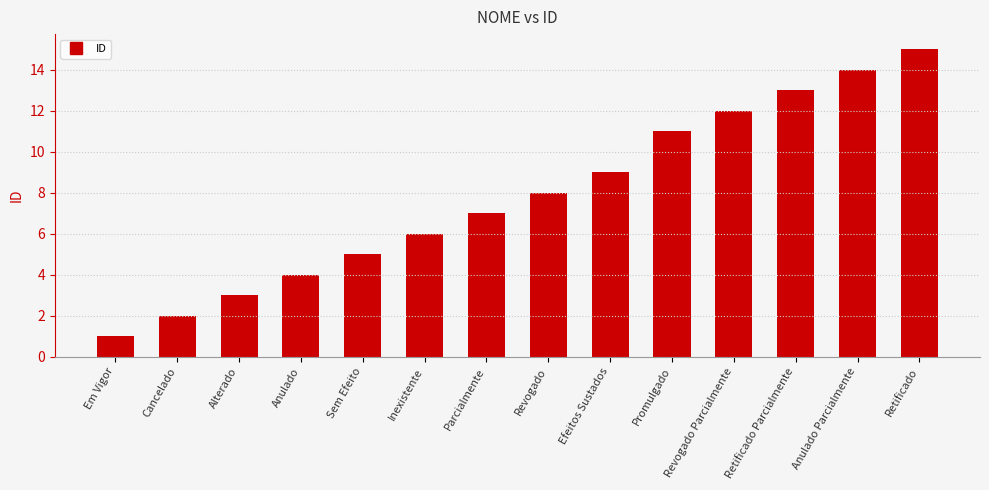

Reading left to right, list all the values displayed in this chart.

1	2	3	4	5	6	7	8	9	11	12	13	14	15